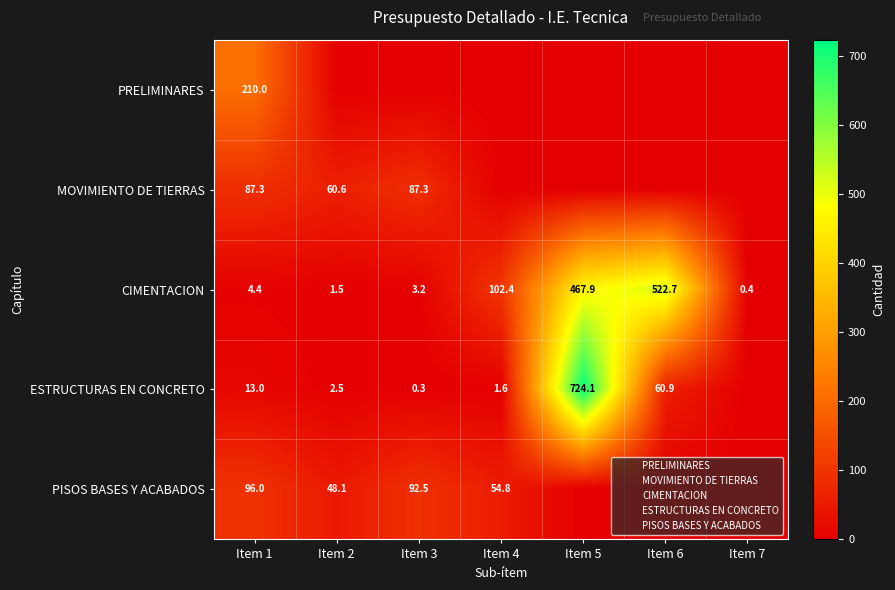

Which series has the largest total across all categories?

CIMENTACION